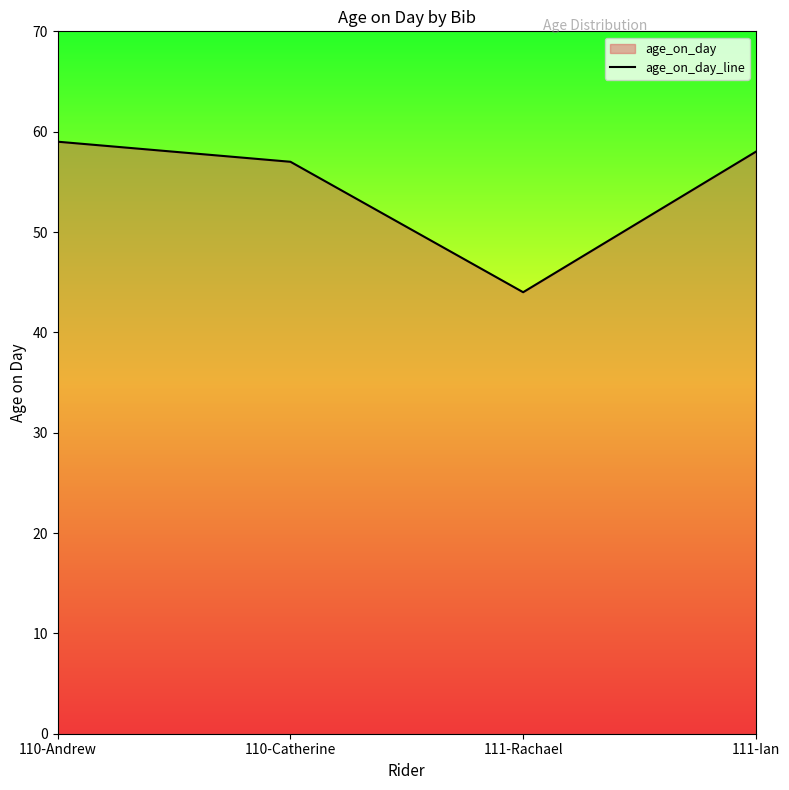

Count the number of data series in this chart.

1